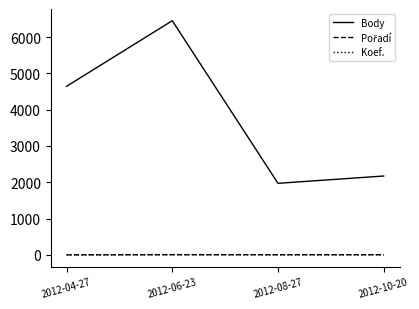

Which series has the largest range (max minus min)?

Body